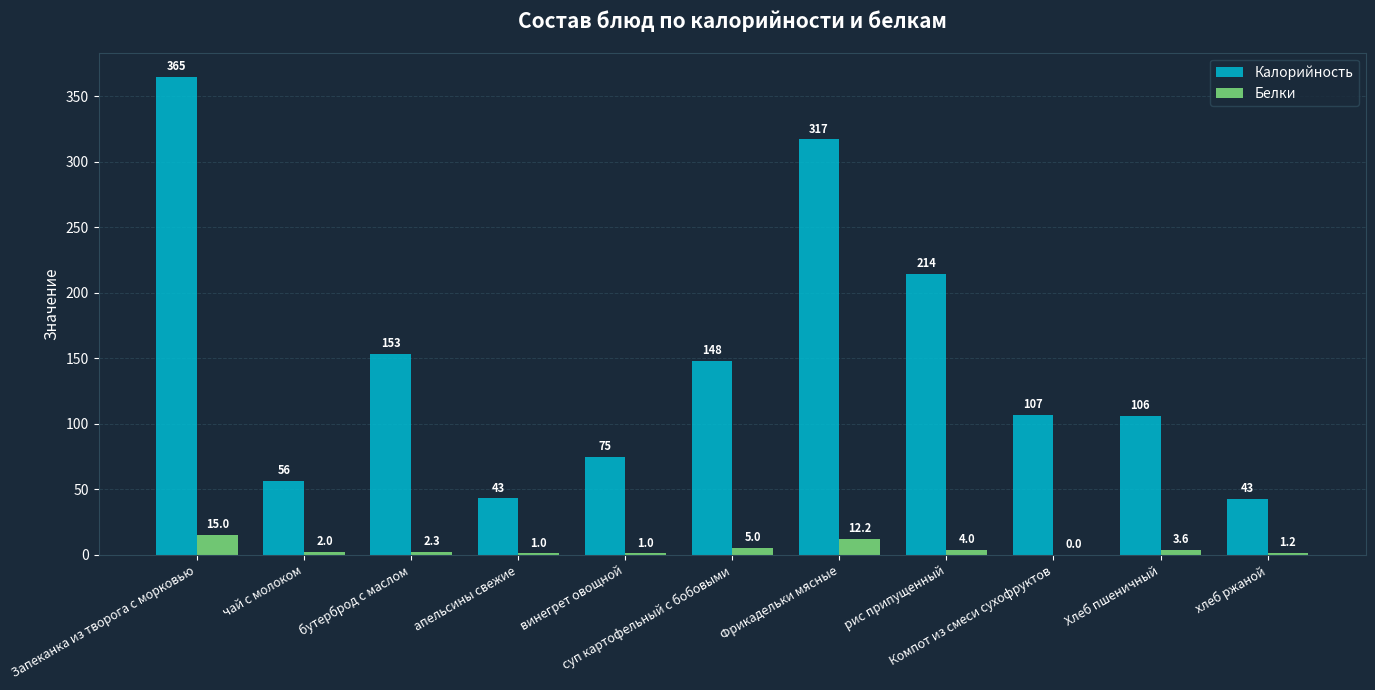

Reading right to left, list all the values displayed in this chart.

Калорийность: хлеб ржаной=42.9	Хлеб пшеничный=105.8	Компот из смеси сухофруктов=107.0	рис припущенный=214.0	Фрикадельки мясные=317.0	суп картофельный с бобовыми=148.0	винегрет овощной=75.0	апельсины свежие=43.0	бутерброд с маслом=153.4	чай с молоком=56.0	Запеканка из творога с морковью=365.0
Белки: хлеб ржаной=1.2	Хлеб пшеничный=3.6	Компот из смеси сухофруктов=0.0	рис припущенный=4.0	Фрикадельки мясные=12.2	суп картофельный с бобовыми=5.0	винегрет овощной=1.0	апельсины свежие=1.0	бутерброд с маслом=2.3	чай с молоком=2.0	Запеканка из творога с морковью=15.0